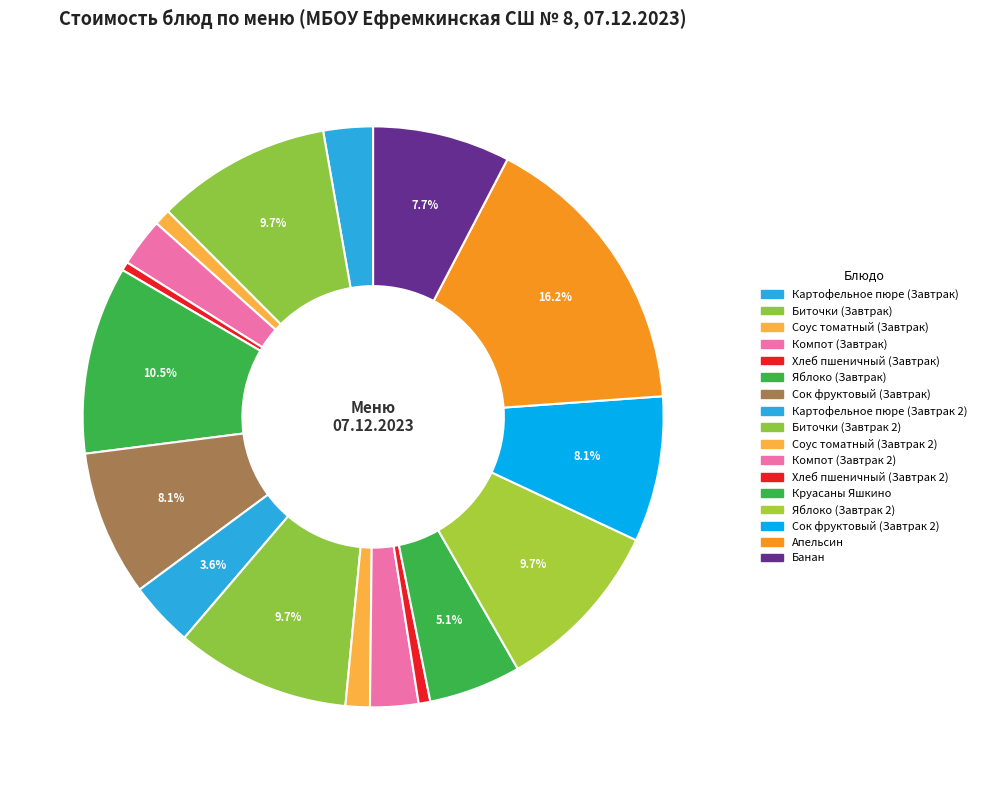

To the nearest percent, what is the difference between the Хлеб пшеничный (Завтрак) and Апельсин slice percentages?

16%